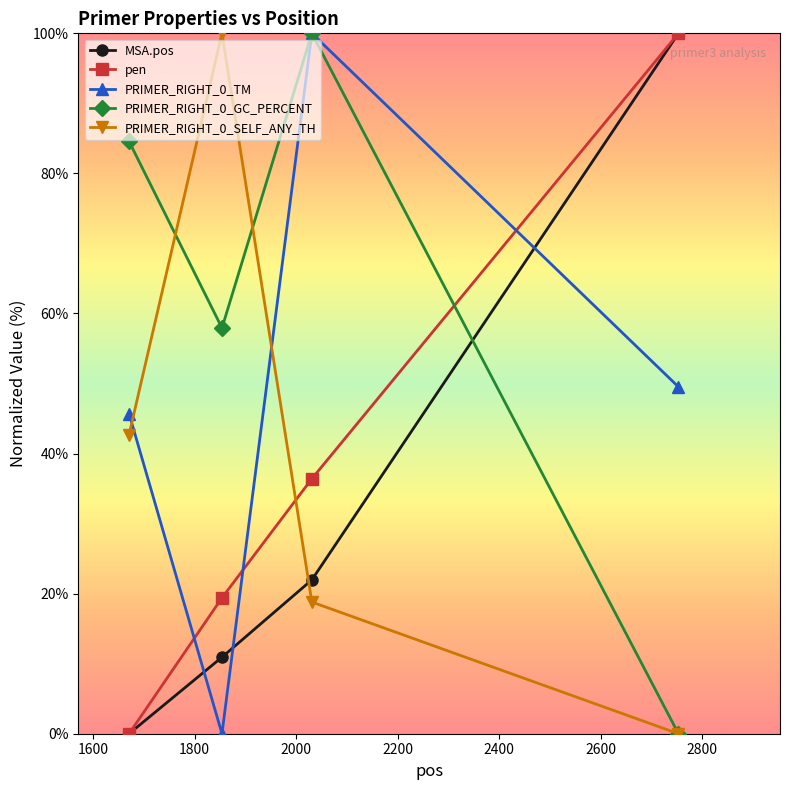

True or false: PRIMER_RIGHT_0_GC_PERCENT has more than 1 points higher than both neighbors.

False